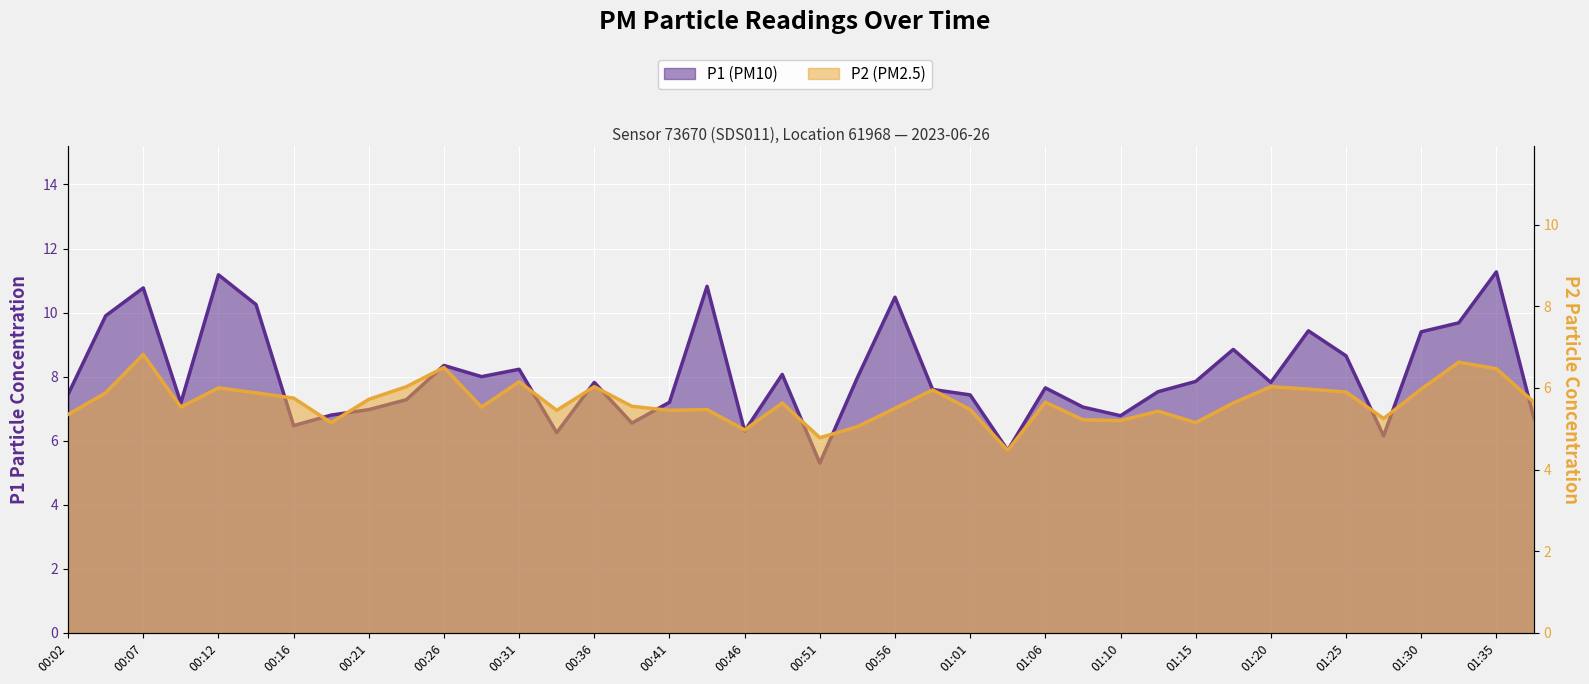

What is the sum of all P1 values?

321.1